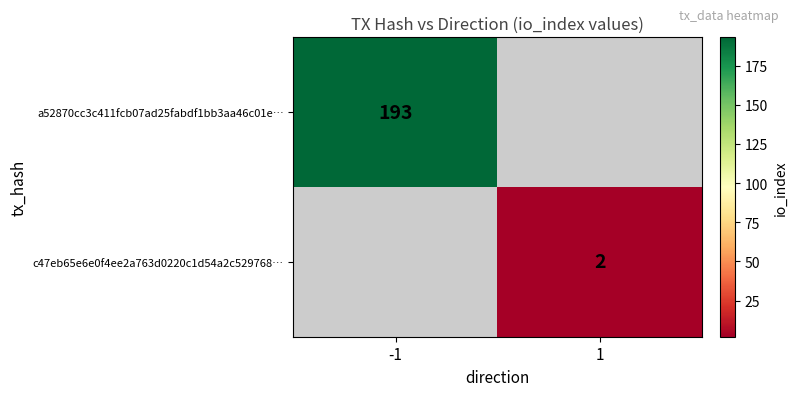

Which category has the highest value across all series?

-1